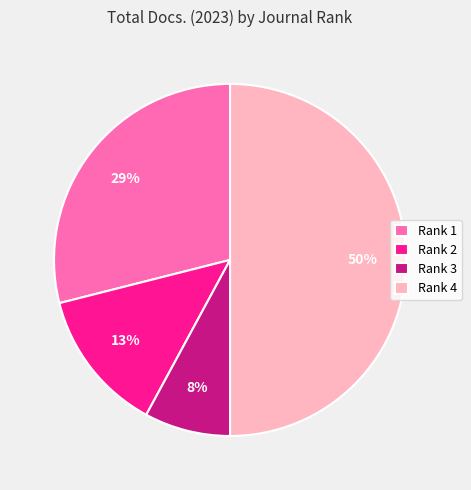

Is Rank 2 the majority of the pie?

No